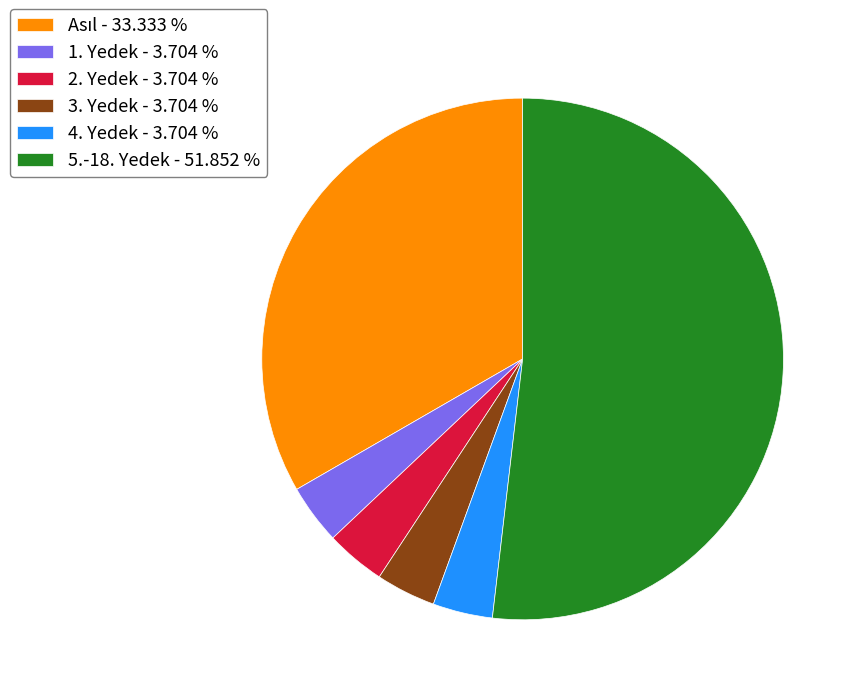

Is there a majority slice in this chart?

Yes